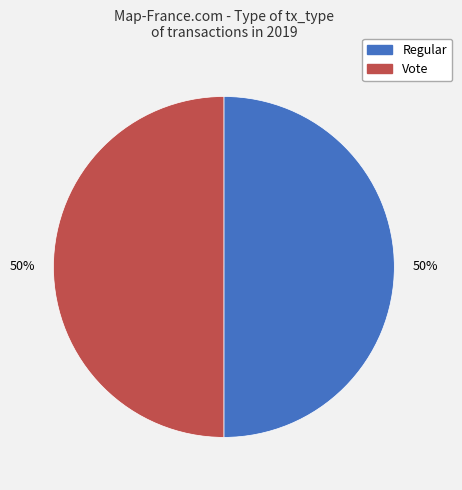

To the nearest percent, what is the average slice percentage?

50%